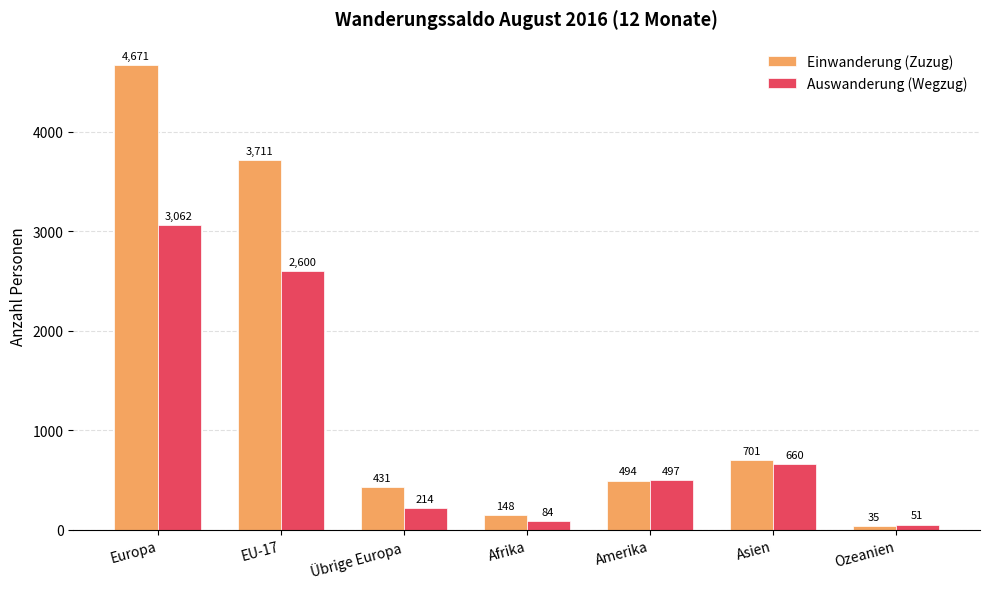

What is the label of the 5th bar from the right?

Übrige Europa